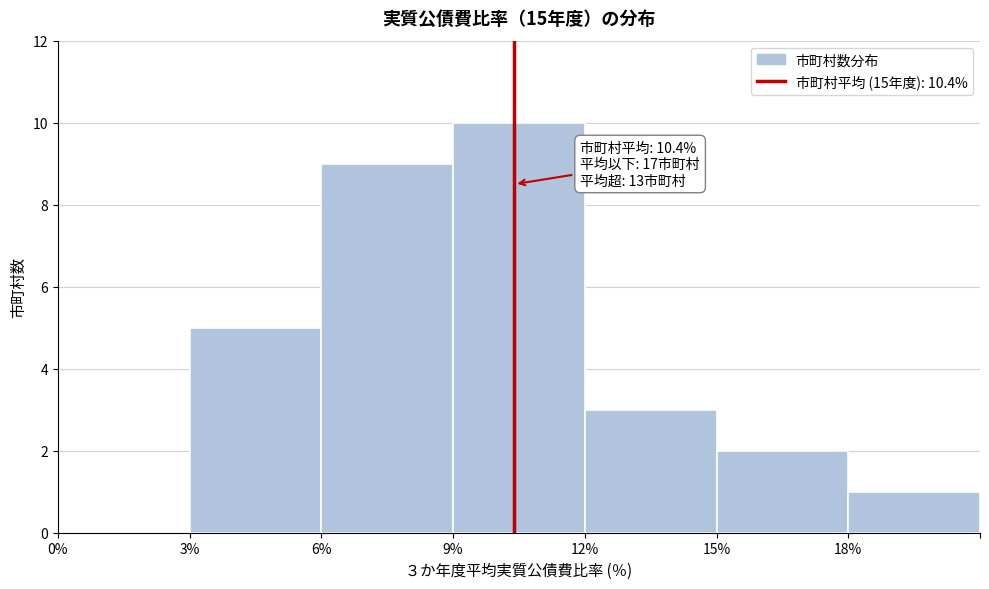

Over which range of the x-axis is the bar tallest?

9 to 12